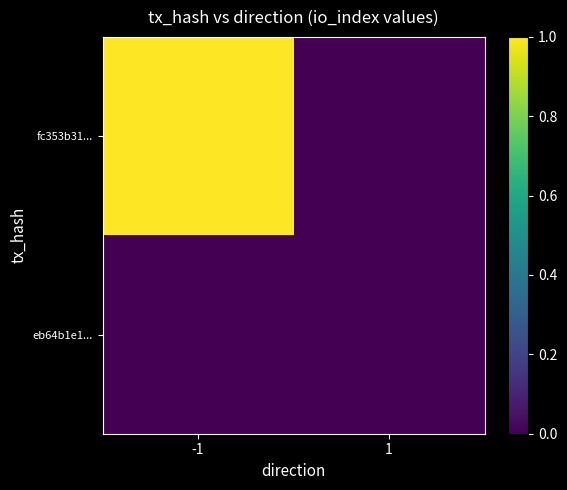

Reading left to right, list all the values displayed in this chart.

fc353b31...: -1=1	1=0
eb64b1e1...: -1=0	1=0